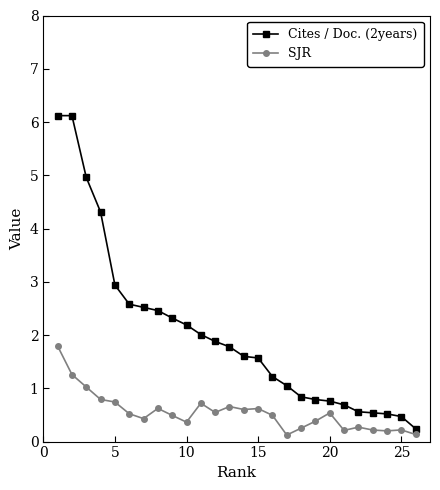

List the series in order of their peak value, highest first.

Cites / Doc. (2years), SJR